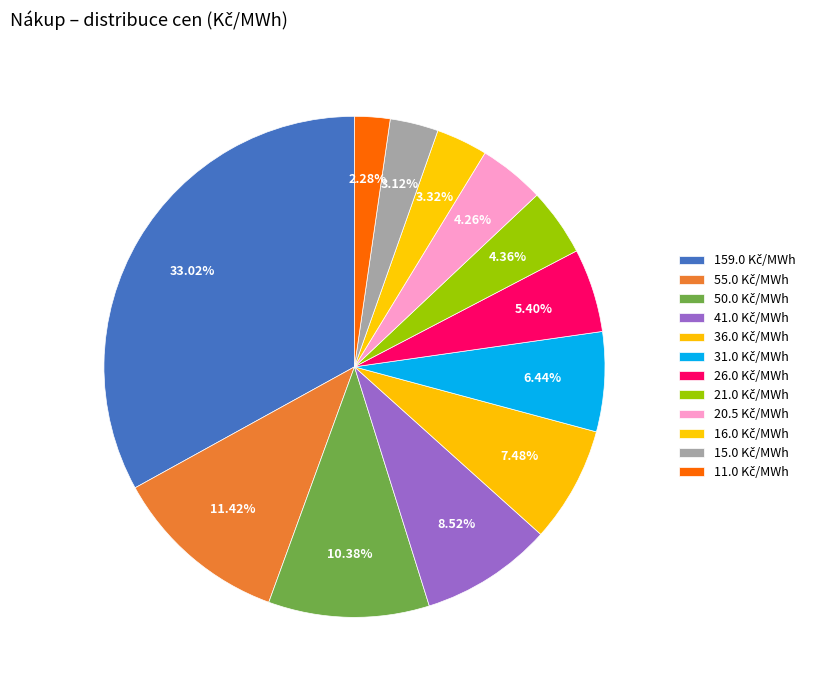

How much of the chart is everything except 26.0 Kč/MWh?

94.6%